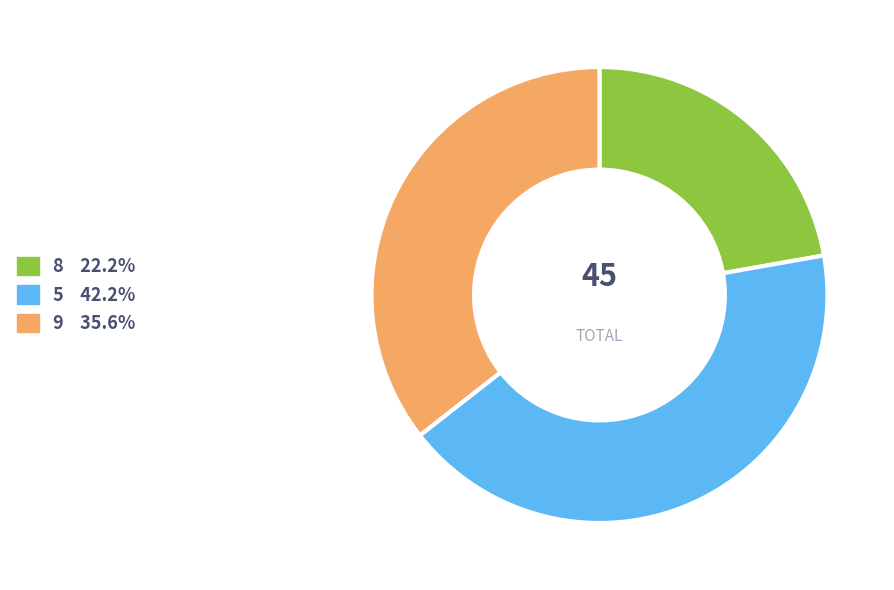

Count the number of slices in the pie.

3